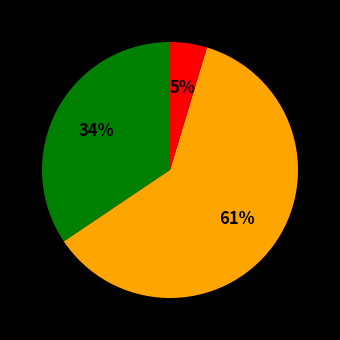

Is there any slice that represents more than half of the pie?

Yes